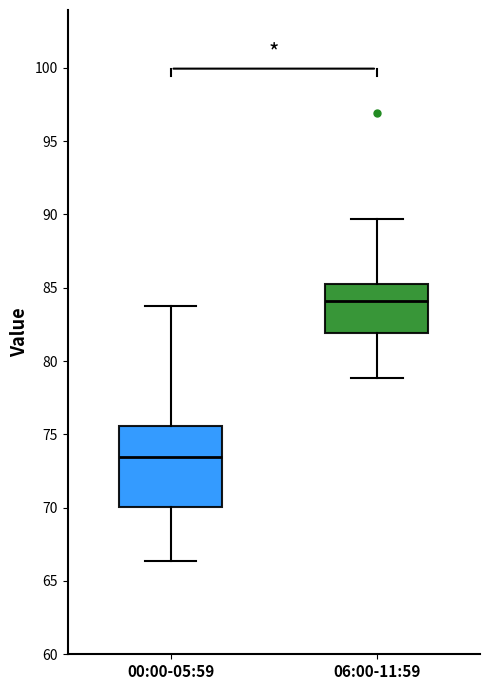

Which box's median line is the lowest?

00:00-05:59